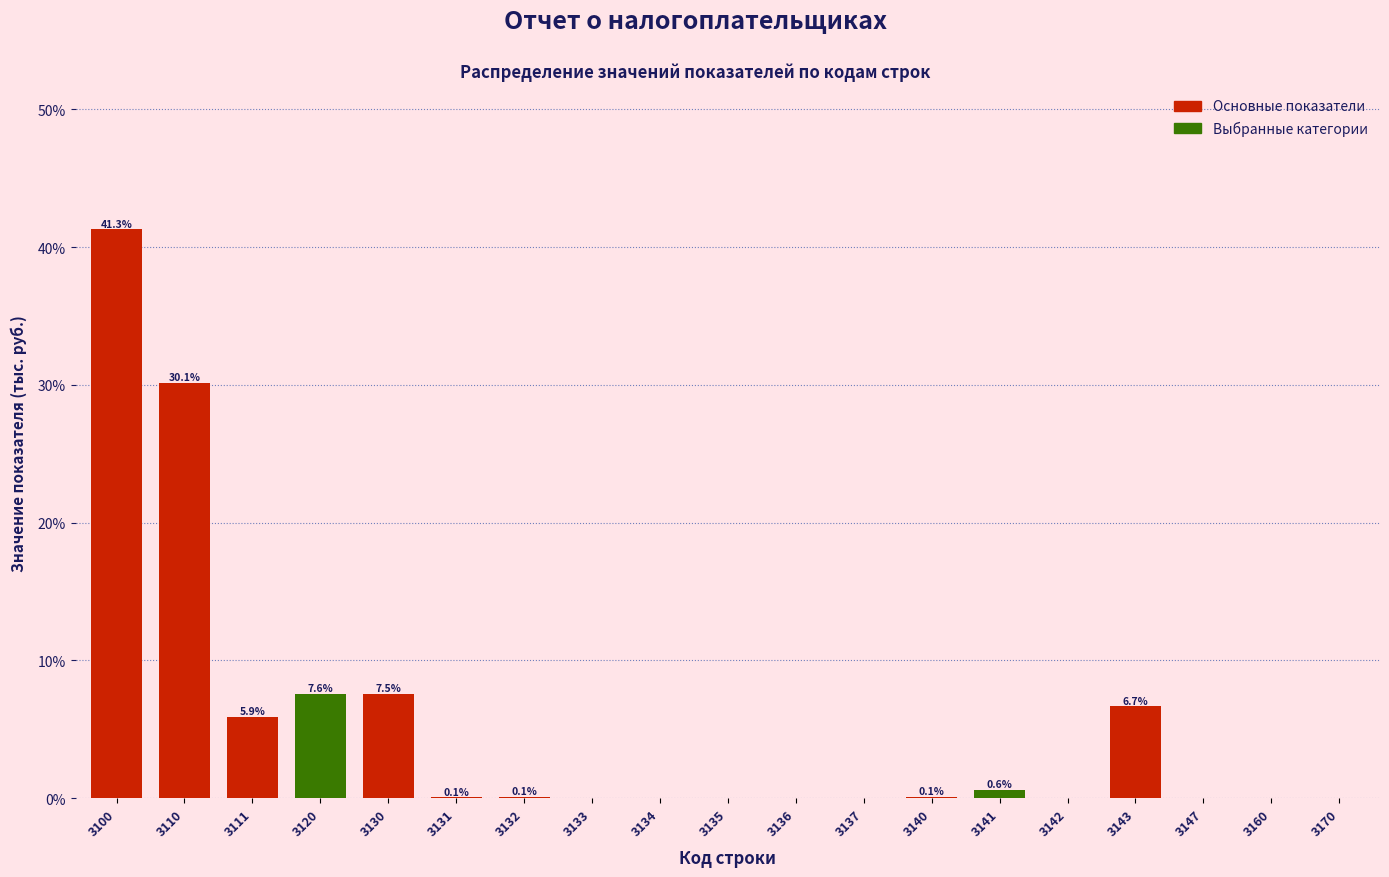

Between 3140 and 3133, which is larger?

3140